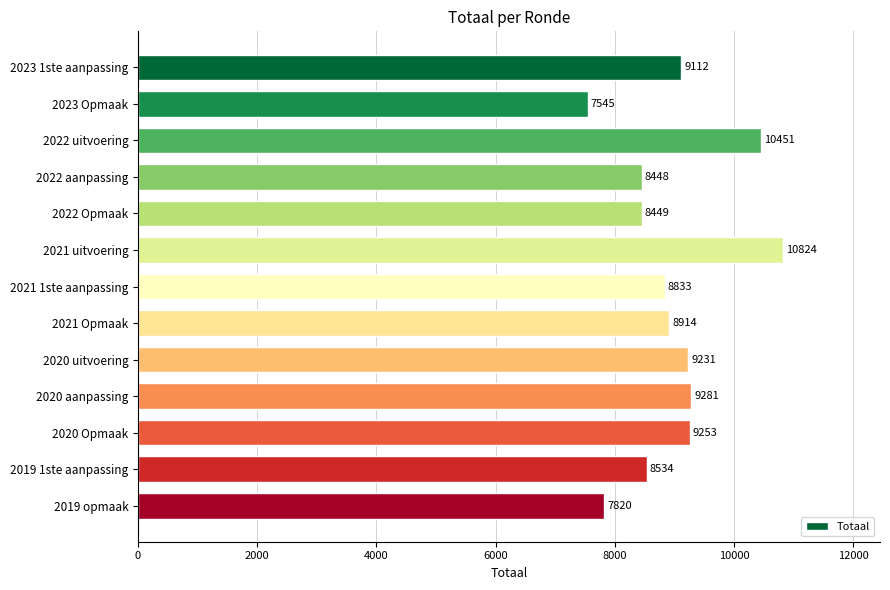

Are the bars grouped side by side (vs. stacked)?

No